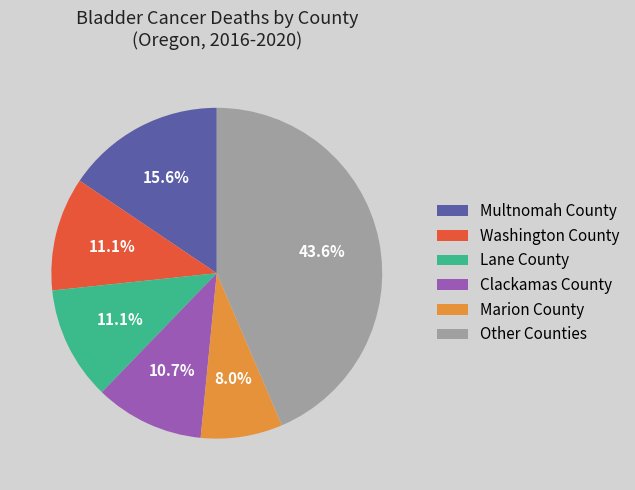

Does any single category account for the majority?

No